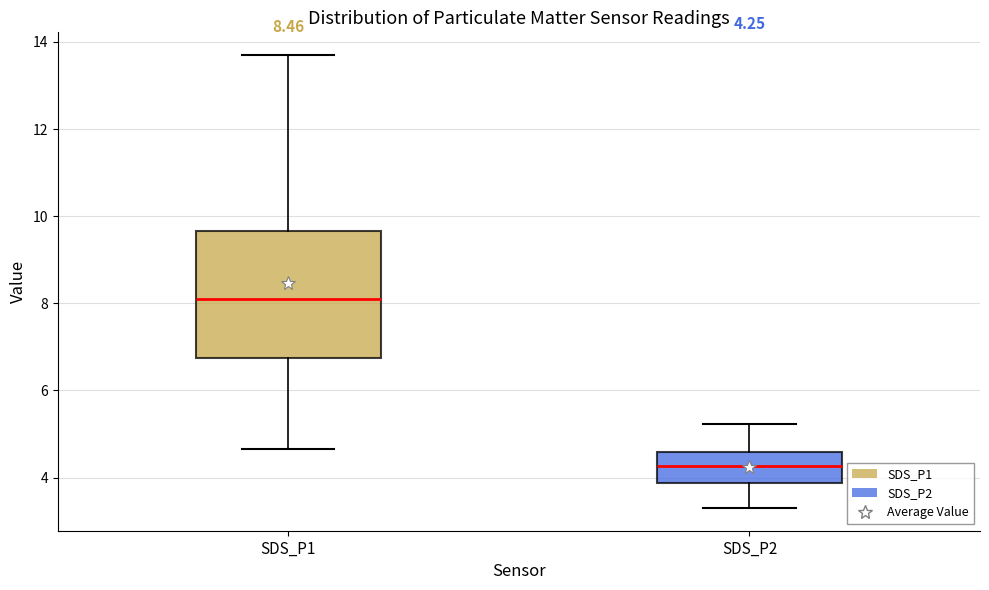

Comparing the boxes themselves (not the whiskers), which one is the tallest?

SDS_P1